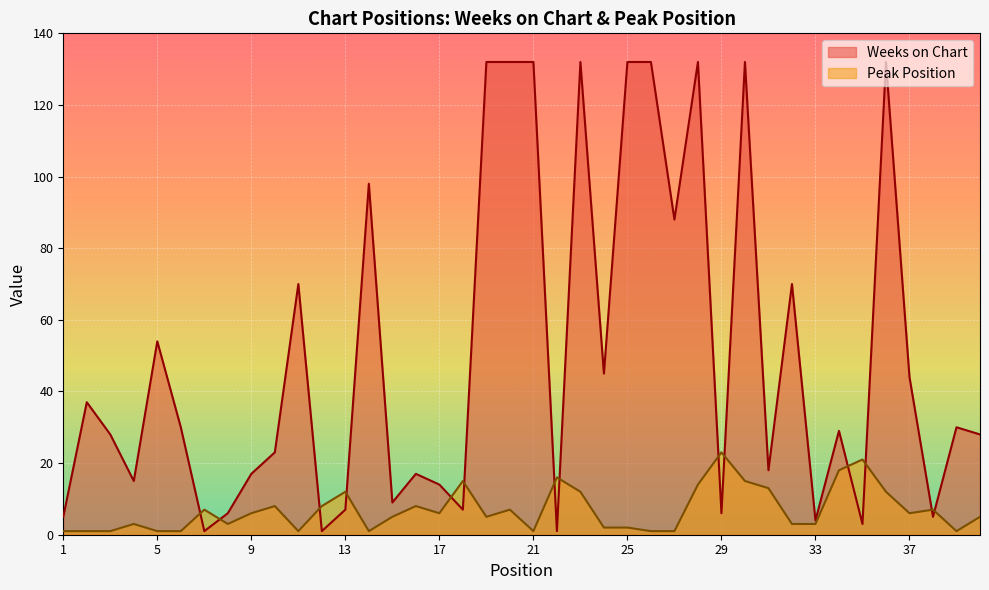

What is the difference between the maximum and minimum values in the Peak Position series?

22